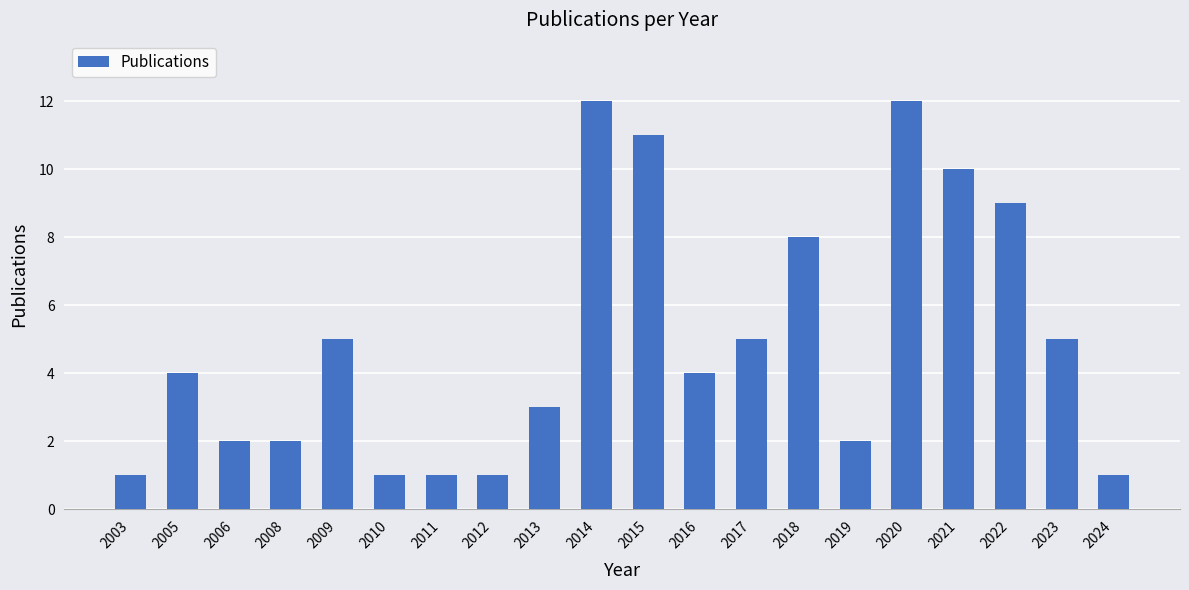

Reading left to right, transcribe all the data shown in this chart.

2003=1	2005=4	2006=2	2008=2	2009=5	2010=1	2011=1	2012=1	2013=3	2014=12	2015=11	2016=4	2017=5	2018=8	2019=2	2020=12	2021=10	2022=9	2023=5	2024=1